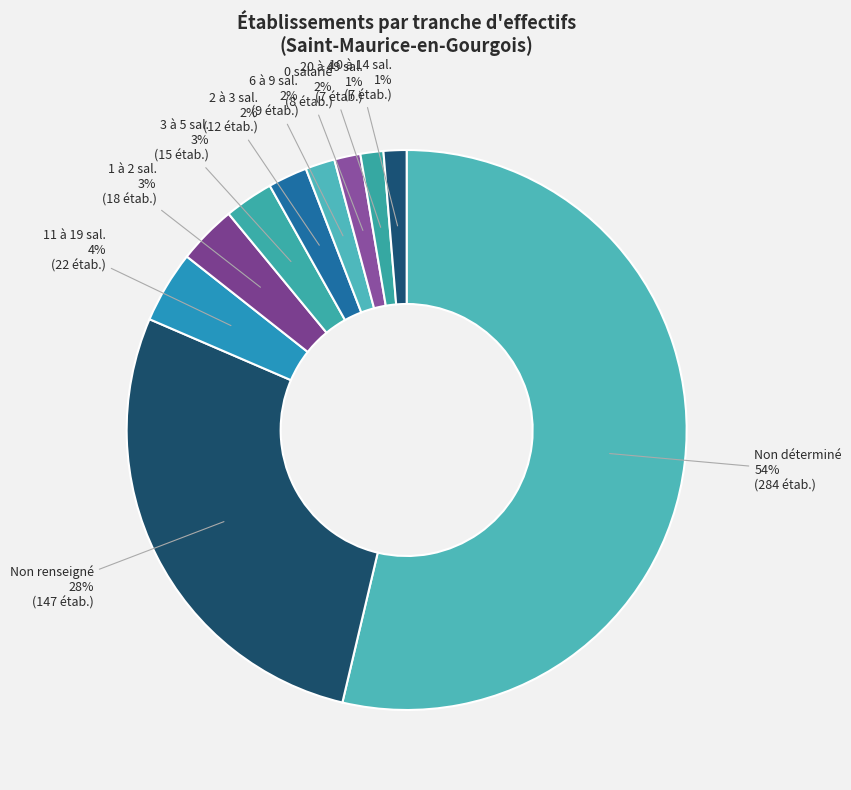

To the nearest percent, what is the average slice percentage?

10%